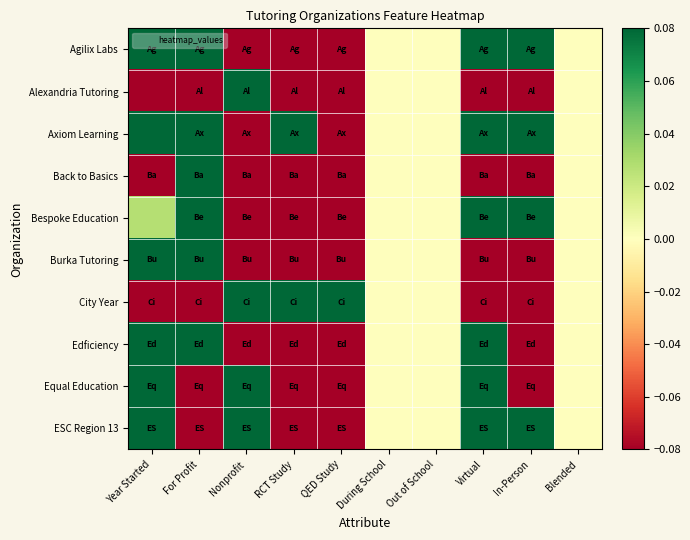

Reading left to right, transcribe all the data shown in this chart.

Agilix Labs: Year Started=1.0	For Profit=1.0	Nonprofit=-1.0	RCT Study=-1.0	QED Study=-1.0	During School=0.0	Out of School=0.0	Virtual=1.0	In-Person=1.0	Blended=0.0
Alexandria Tutoring: Year Started=-0.4	For Profit=-1.0	Nonprofit=1.0	RCT Study=-1.0	QED Study=-1.0	During School=0.0	Out of School=0.0	Virtual=-1.0	In-Person=-1.0	Blended=0.0
Axiom Learning: Year Started=0.3	For Profit=1.0	Nonprofit=-1.0	RCT Study=1.0	QED Study=-1.0	During School=0.0	Out of School=0.0	Virtual=1.0	In-Person=1.0	Blended=0.0
Back to Basics: Year Started=-1.0	For Profit=1.0	Nonprofit=-1.0	RCT Study=-1.0	QED Study=-1.0	During School=0.0	Out of School=0.0	Virtual=-1.0	In-Person=-1.0	Blended=0.0
Bespoke Education: Year Started=0.0	For Profit=1.0	Nonprofit=-1.0	RCT Study=-1.0	QED Study=-1.0	During School=0.0	Out of School=0.0	Virtual=1.0	In-Person=1.0	Blended=0.0
Burka Tutoring: Year Started=0.7	For Profit=1.0	Nonprofit=-1.0	RCT Study=-1.0	QED Study=-1.0	During School=0.0	Out of School=0.0	Virtual=-1.0	In-Person=-1.0	Blended=0.0
City Year: Year Started=-0.8	For Profit=-1.0	Nonprofit=1.0	RCT Study=1.0	QED Study=1.0	During School=0.0	Out of School=0.0	Virtual=-1.0	In-Person=-1.0	Blended=0.0
Edficiency: Year Started=0.6	For Profit=1.0	Nonprofit=-1.0	RCT Study=-1.0	QED Study=-1.0	During School=0.0	Out of School=0.0	Virtual=1.0	In-Person=-1.0	Blended=0.0
Equal Education: Year Started=0.8	For Profit=-1.0	Nonprofit=1.0	RCT Study=-1.0	QED Study=-1.0	During School=0.0	Out of School=0.0	Virtual=1.0	In-Person=-1.0	Blended=0.0
ESC Region 13: Year Started=0.9	For Profit=-1.0	Nonprofit=1.0	RCT Study=-1.0	QED Study=-1.0	During School=0.0	Out of School=0.0	Virtual=1.0	In-Person=1.0	Blended=0.0